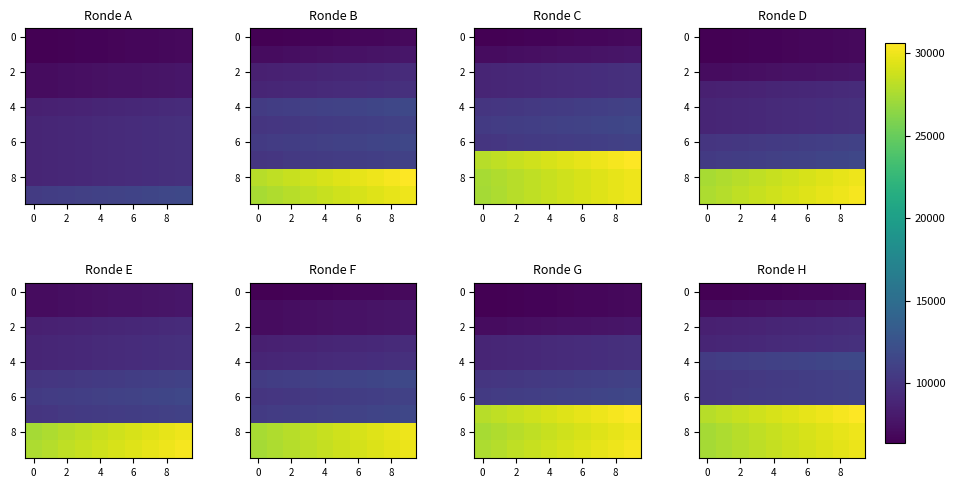

How many series are shown in this chart?

10